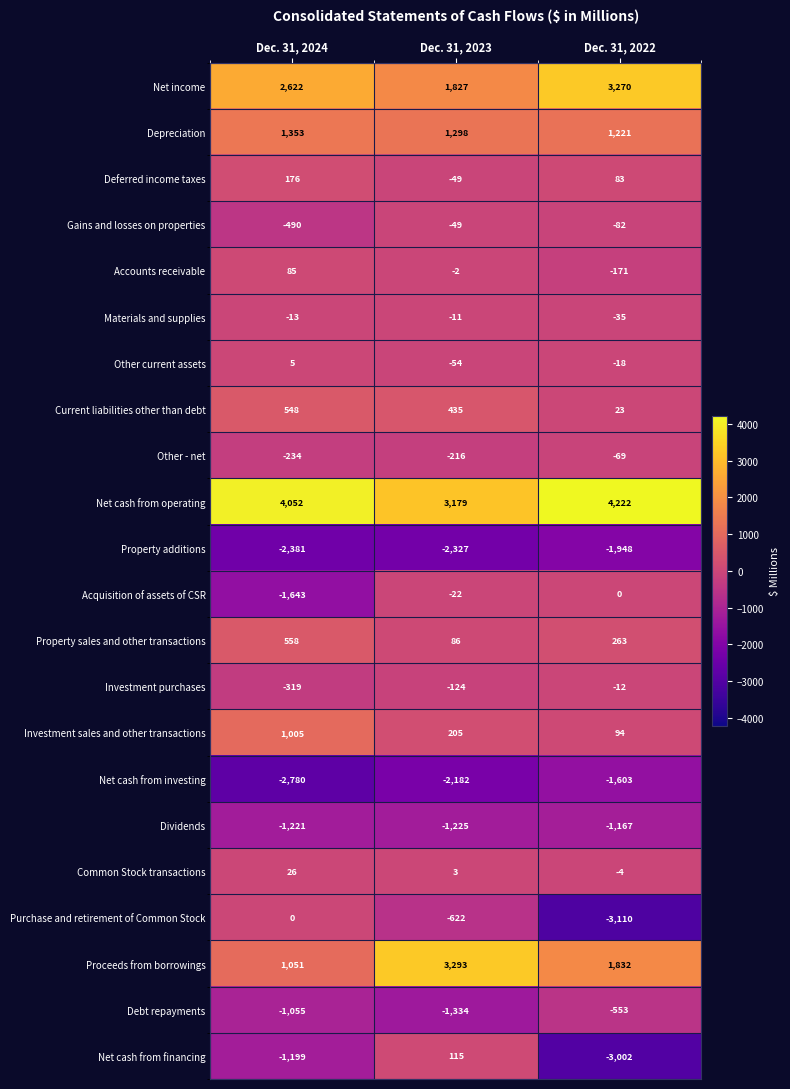

Which series has the widest spread of values?

Net cash from financing